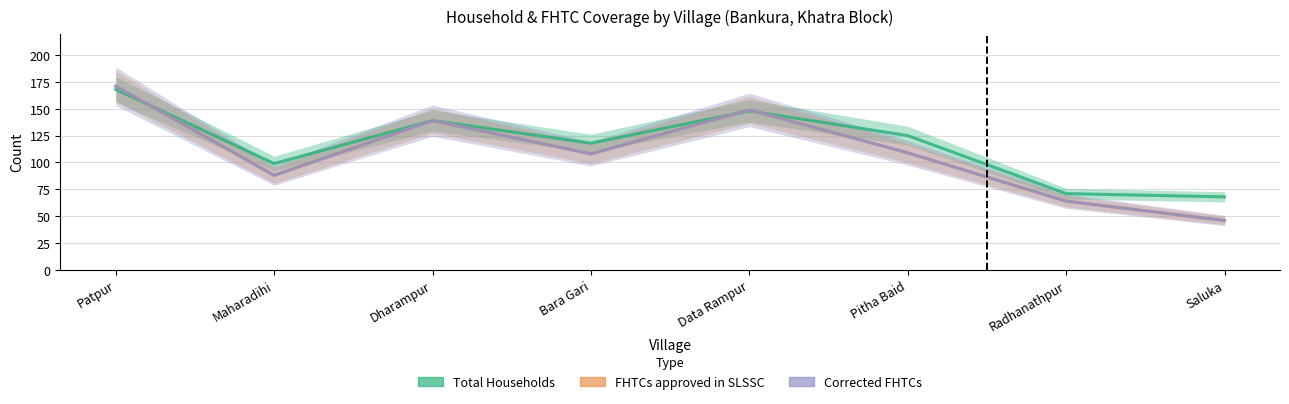

True or false: Corrected FHTCs has more than 1 points higher than both neighbors.

True